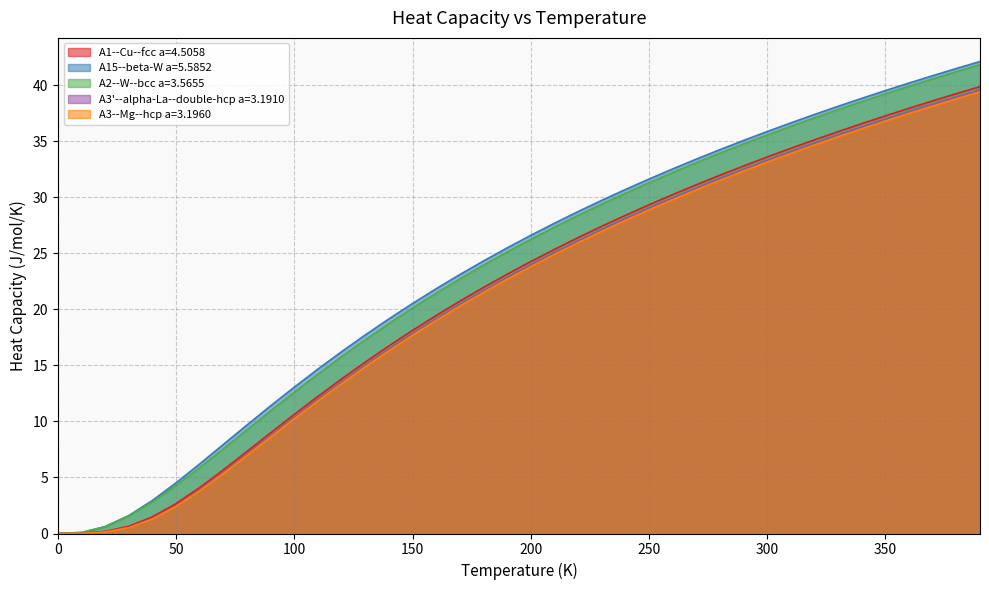

True or false: A1--Cu--fcc a=4.5058 has a value of 9.0 at 90.0.

True